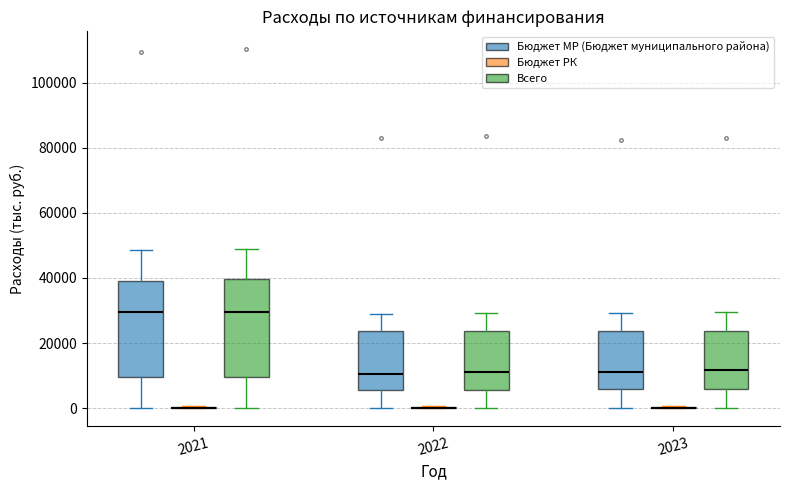

Reading left to right, transcribe this box plot: for each box, give where its median line is, the range the box spans, and where its two whiskers end, as read against the y-axis. The values are not printed on the chart, so give them approximately, as read against the axis.

2021 (Бюджет МР (Бюджет муниципального района)): median 30000, box 10000 to 40000, whiskers 0 to 48000
2021 (Бюджет РК): box collapsed to a line at 0, whiskers 0 to 0
2021 (Всего): median 30000, box 10000 to 40000, whiskers 0 to 50000
2022 (Бюджет МР (Бюджет муниципального района)): median 10000, box 6000 to 24000, whiskers 0 to 28000
2022 (Бюджет РК): box collapsed to a line at 0, whiskers 0 to 0
2022 (Всего): median 12000, box 6000 to 24000, whiskers 0 to 30000
2023 (Бюджет МР (Бюджет муниципального района)): median 12000, box 6000 to 24000, whiskers 0 to 30000
2023 (Бюджет РК): box collapsed to a line at 0, whiskers 0 to 0
2023 (Всего): median 12000, box 6000 to 24000, whiskers 0 to 30000